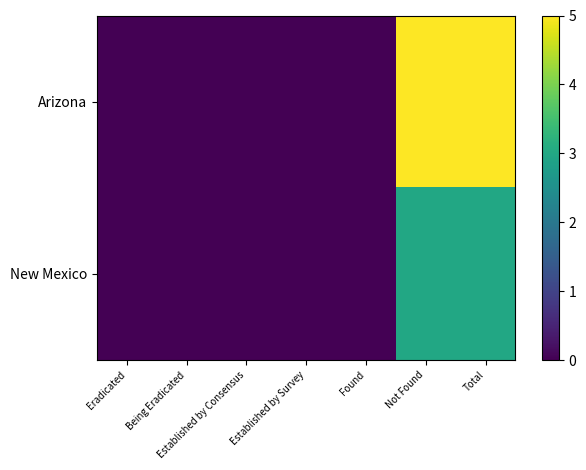

Count the number of data series in this chart.

2